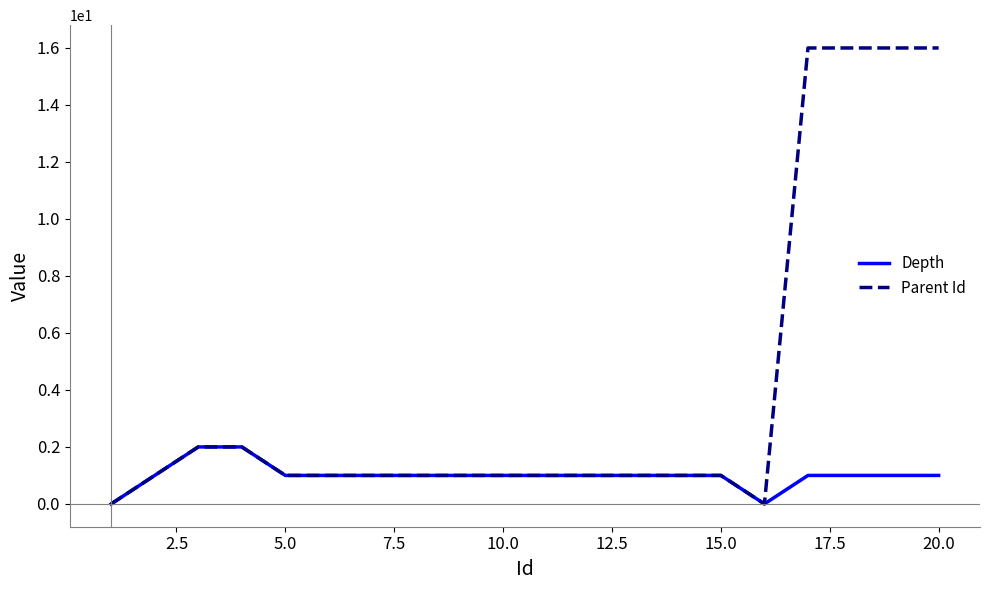

How many lines are shown in the chart?

2